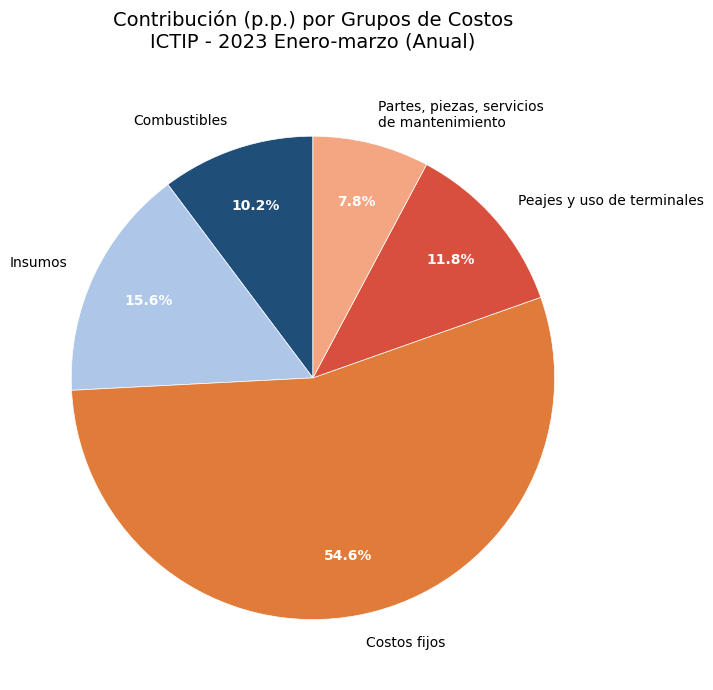

Which slice is the largest?

Costos fijos